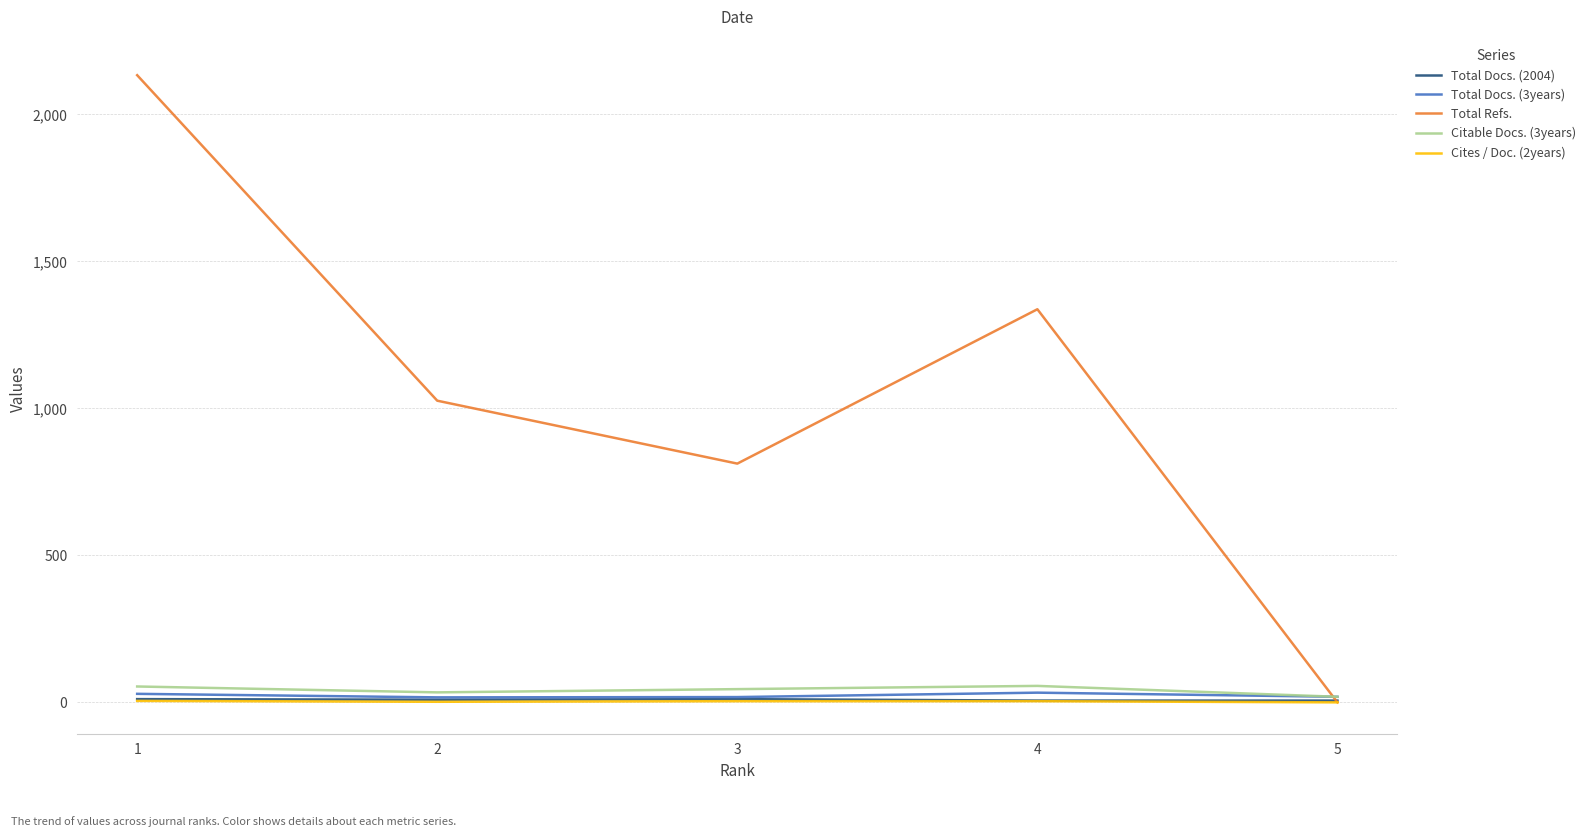

Where does the Cites / Doc. (2years) series first go above 4?

1